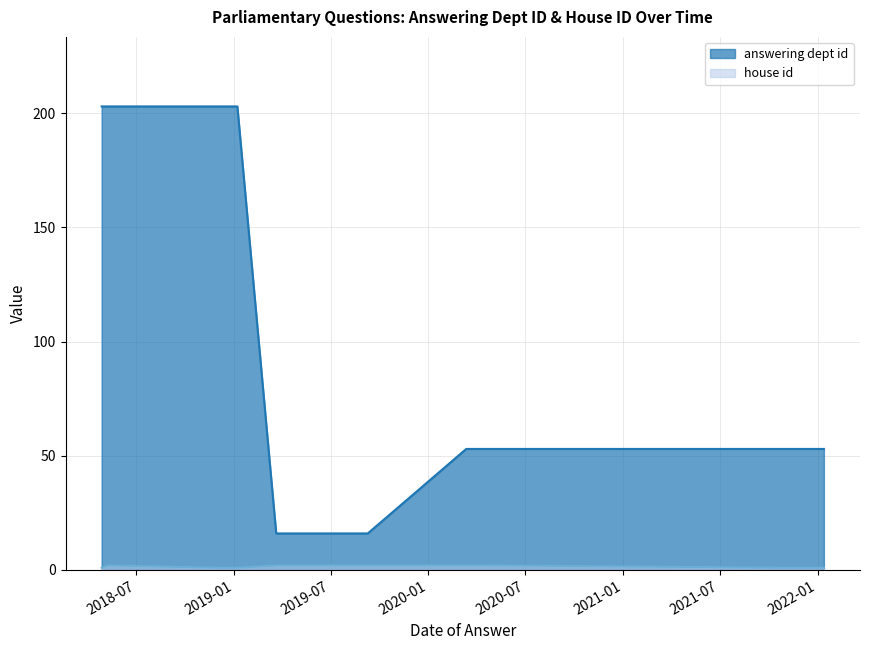

What is the maximum value shown in the chart?

203